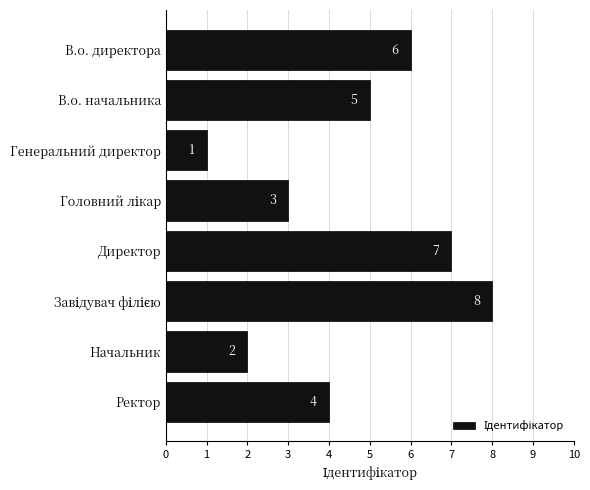

At which category does the chart reach its minimum across all series?

Генеральний директор